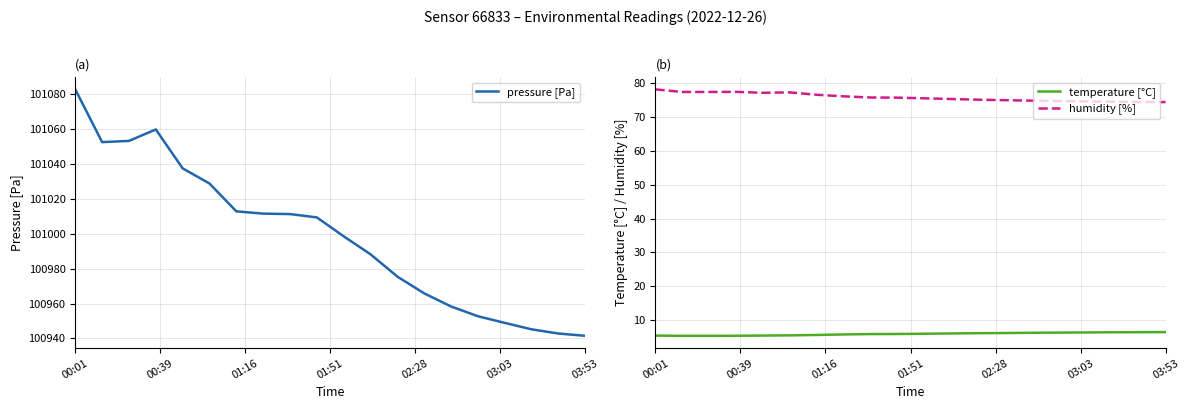

True or false: temperature [°C] and humidity [%] intersect in this chart.

False